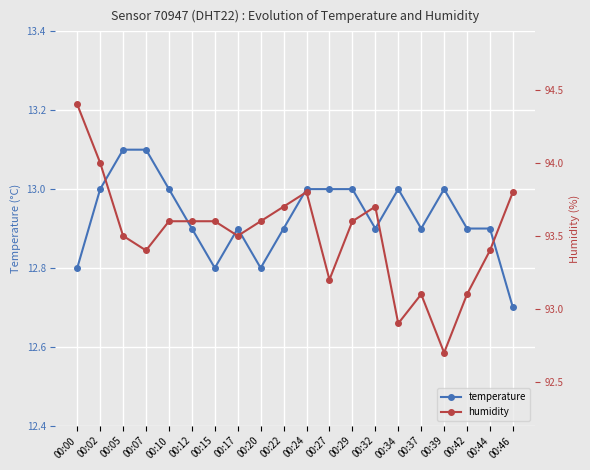

What is the highest value of the temperature series?

13.1